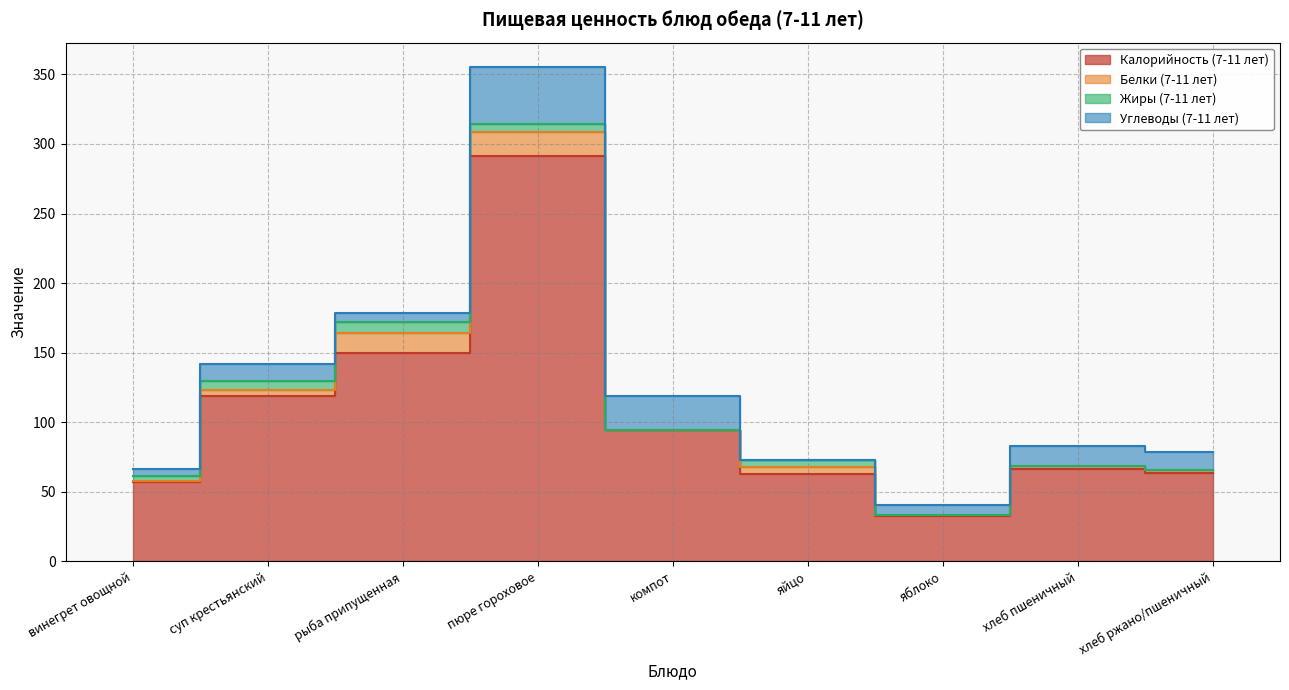

The Белки (7-11 лет) series shows 0.0 at компот. True or false?

True